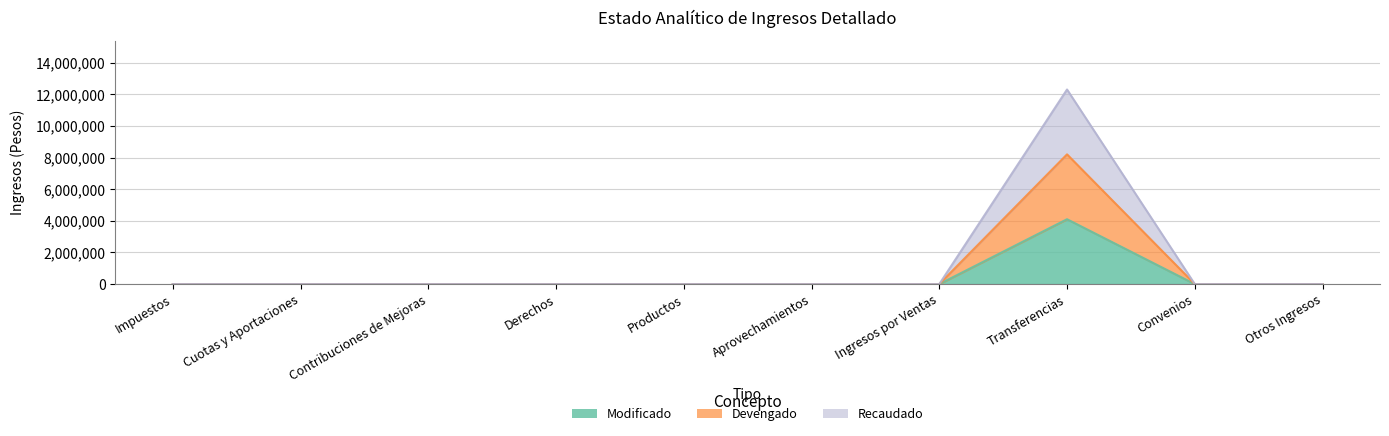

What is the spread (max minus min) of values at Transferencias?

8206208